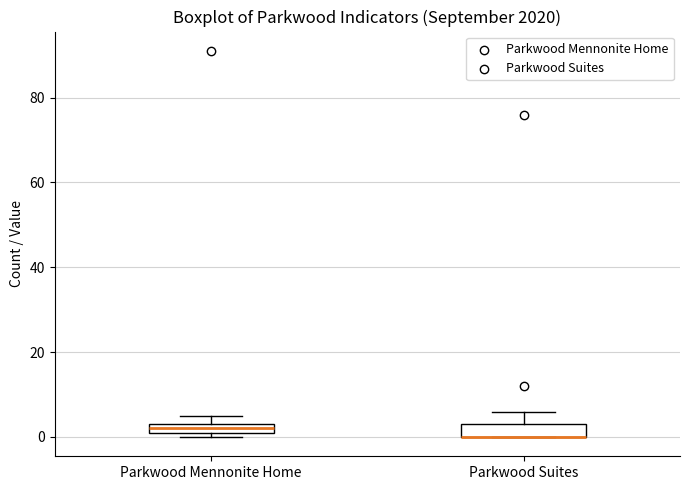

Where is the upper edge of the box for Parkwood Suites on the y-axis? The values are not printed on the chart, so give them approximately, as read against the axis.

4